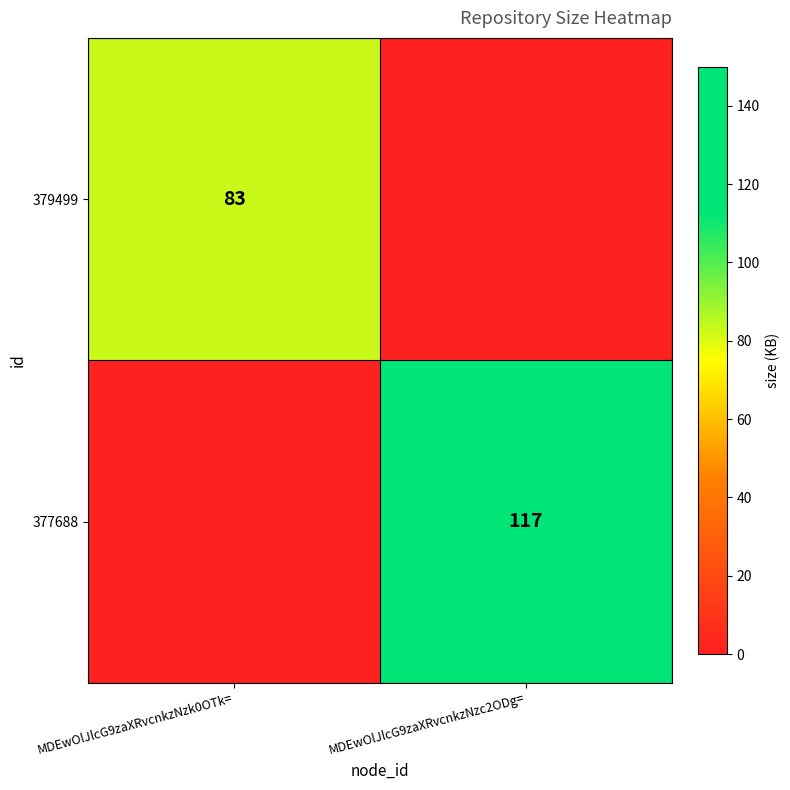

At which category is the sum across all series the highest?

MDEwOlJlcG9zaXRvcnkzNzc2ODg=